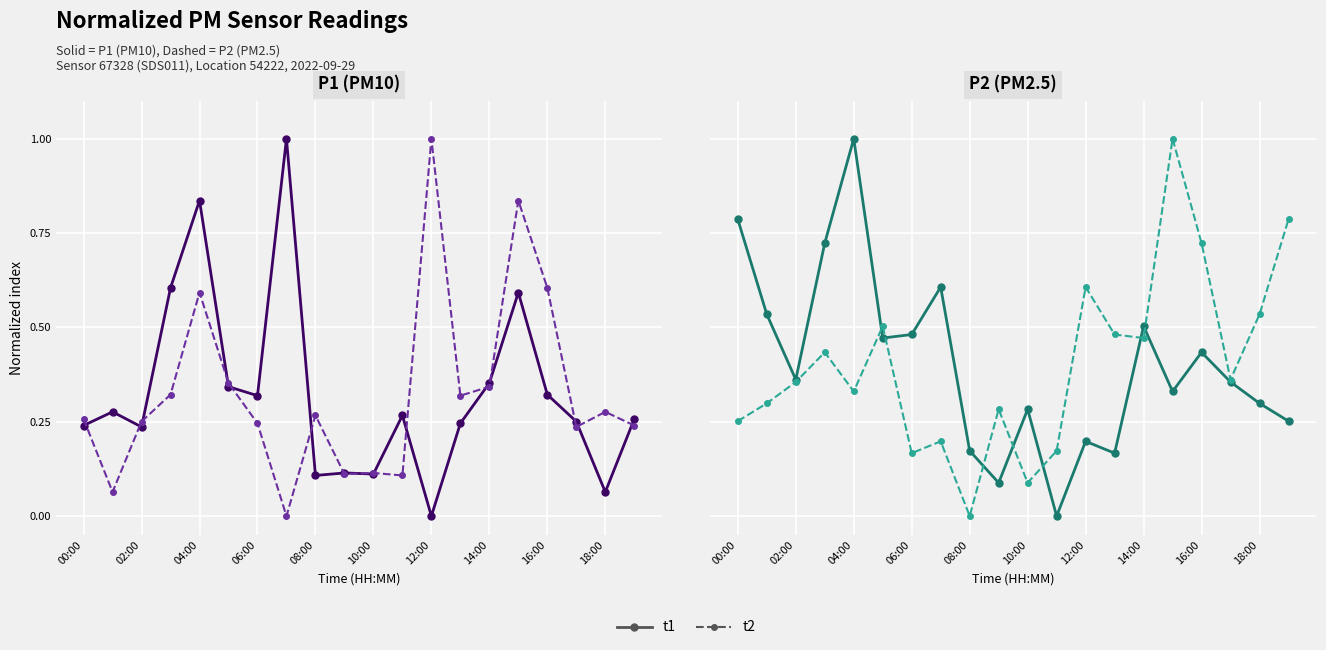

What is the difference between the second highest and second lowest values in the t1 (solid) series?

0.7